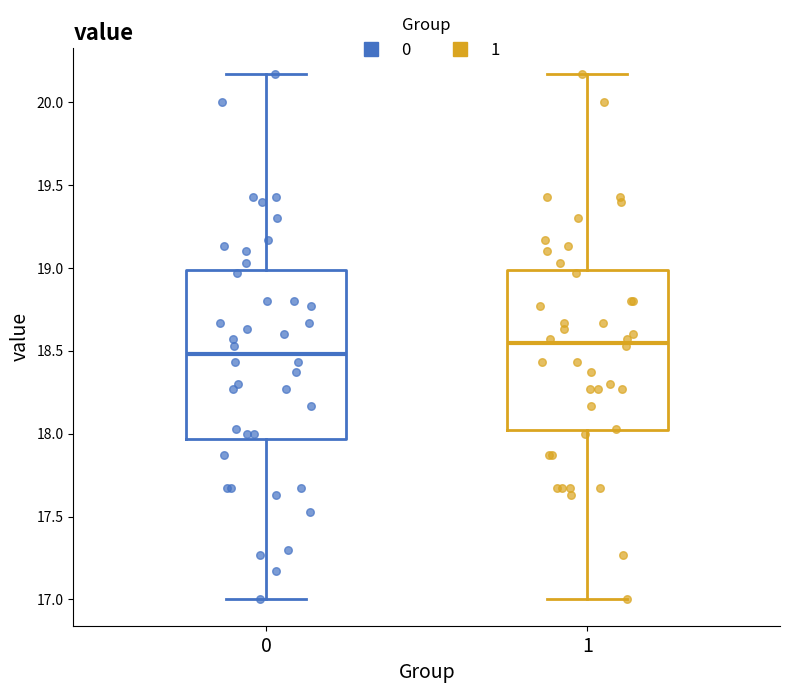

Where is the upper edge of the box at x = 1 on the y-axis? The values are not printed on the chart, so give them approximately, as read against the axis.

19.00